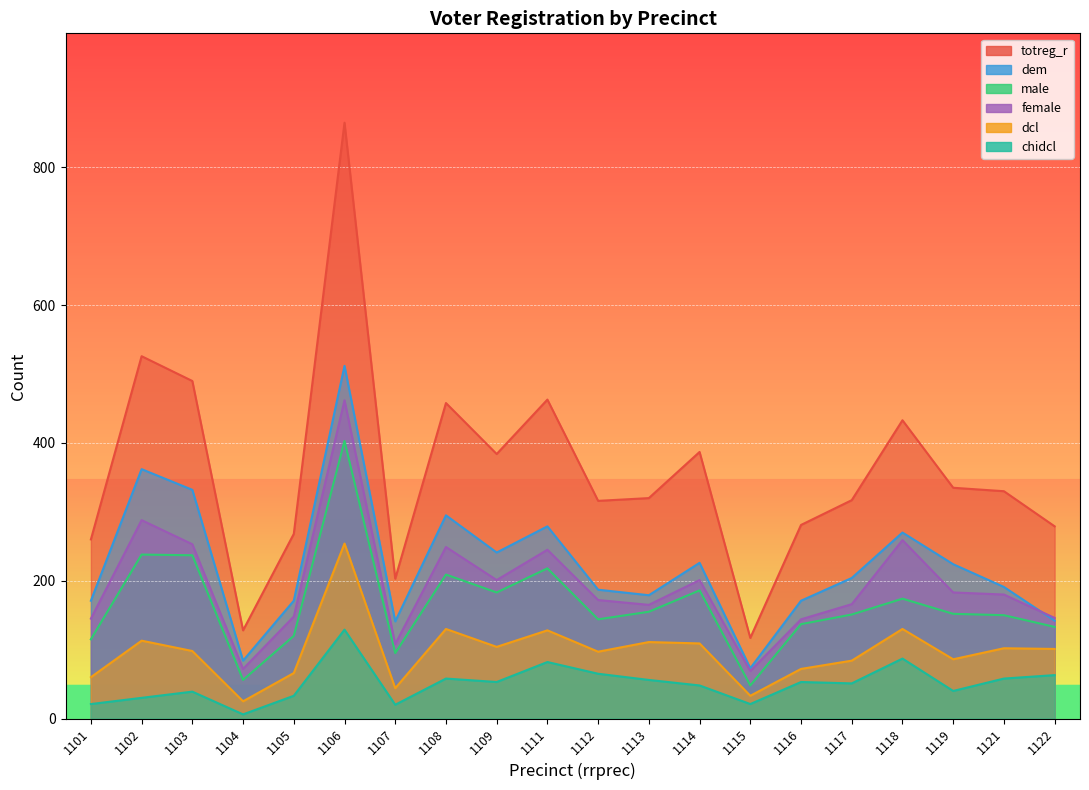

What is the difference between the maximum and second lowest values in the dem series?

428